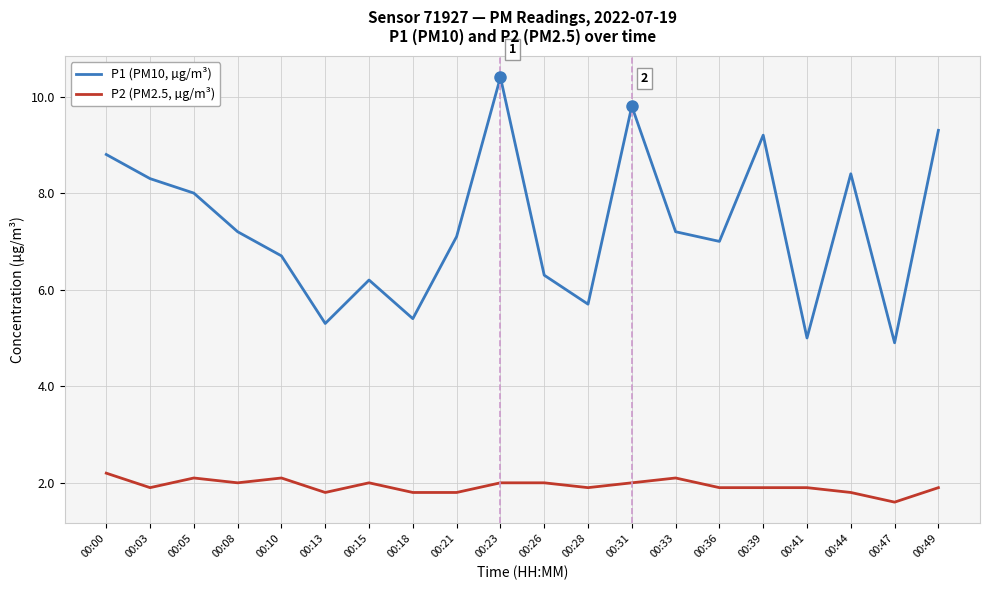

Reading left to right, list all the values displayed in this chart.

P1 (PM10, µg/m³): 00:00=8.8	00:03=8.3	00:05=8.0	00:08=7.2	00:10=6.7	00:13=5.3	00:15=6.2	00:18=5.4	00:21=7.1	00:23=10.4	00:26=6.3	00:28=5.7	00:31=9.8	00:33=7.2	00:36=7.0	00:39=9.2	00:41=5.0	00:44=8.4	00:47=4.9	00:49=9.3
P2 (PM2.5, µg/m³): 00:00=2.2	00:03=1.9	00:05=2.1	00:08=2.0	00:10=2.1	00:13=1.8	00:15=2.0	00:18=1.8	00:21=1.8	00:23=2.0	00:26=2.0	00:28=1.9	00:31=2.0	00:33=2.1	00:36=1.9	00:39=1.9	00:41=1.9	00:44=1.8	00:47=1.6	00:49=1.9